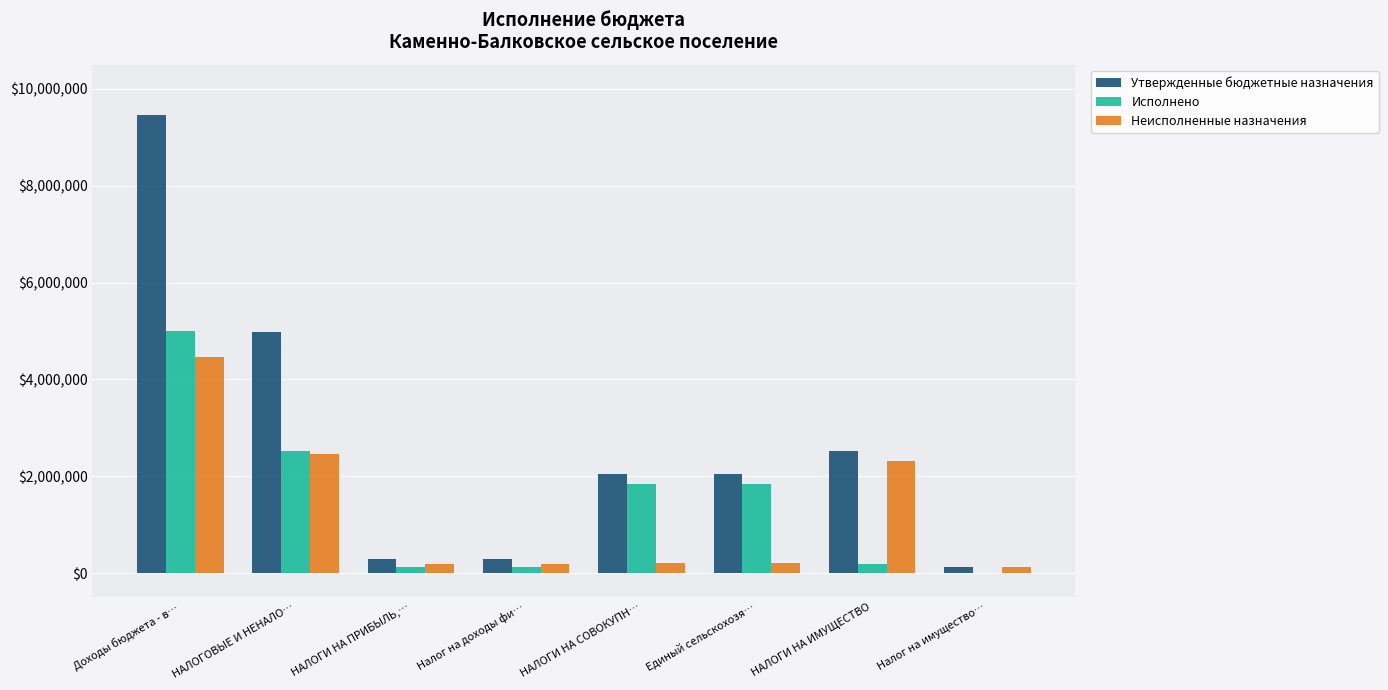

At which label does Неисполненные назначения reach its peak?

Доходы бюджета - в…